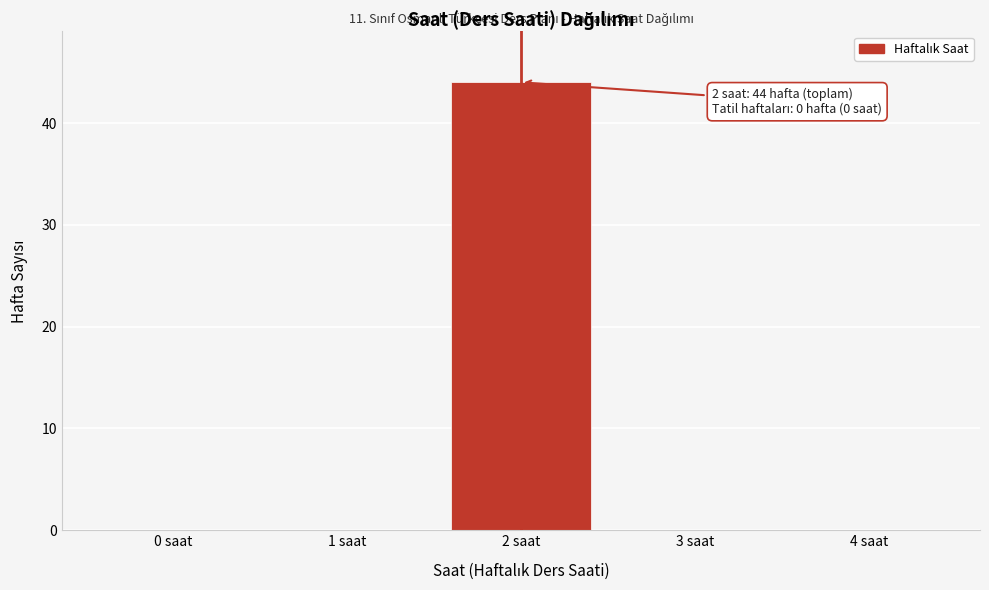

Reading right to left, transcribe all the data shown in this chart.

4 saat=0	3 saat=0	2 saat=44	1 saat=0	0 saat=0